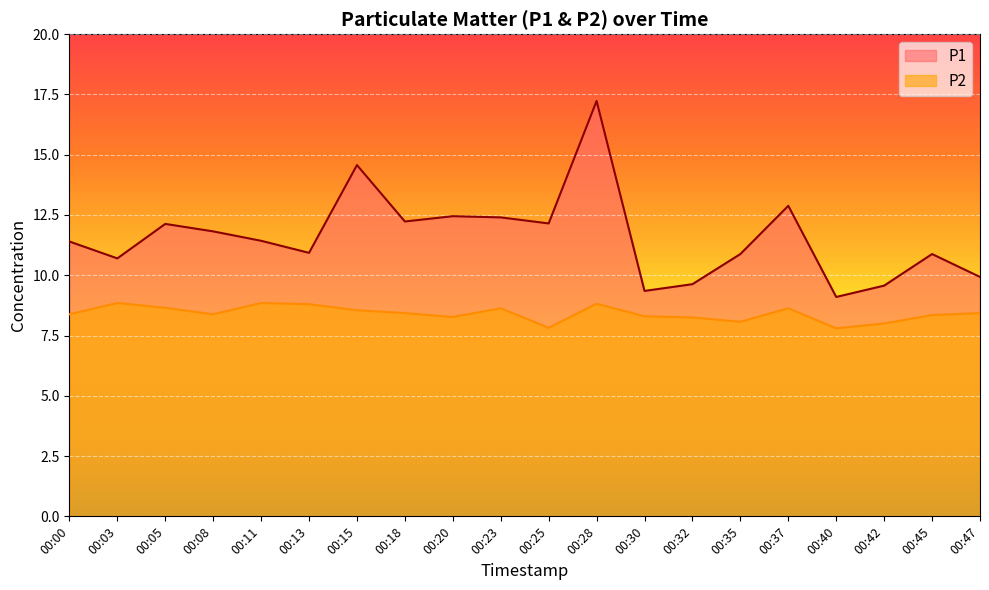

How many values in the P2 series are below 8?

2